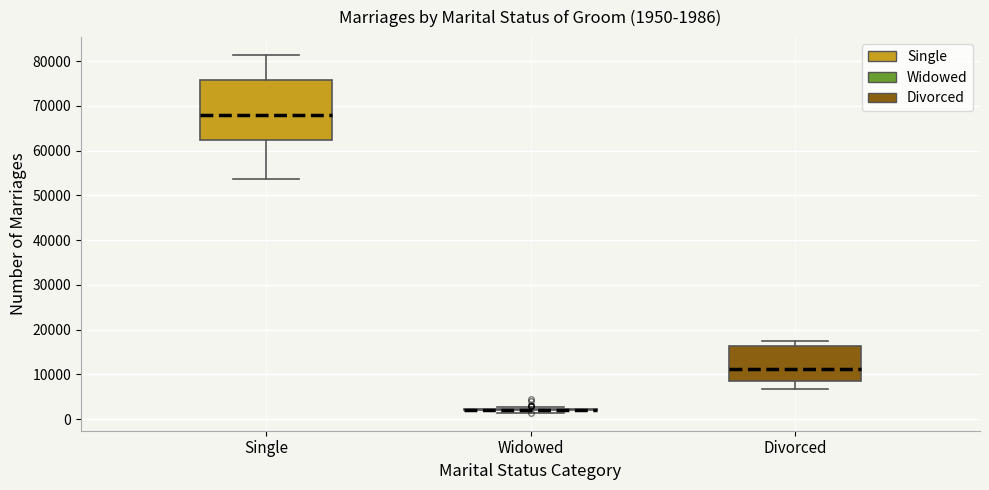

Comparing the boxes themselves (not the whiskers), which one is the tallest?

Single